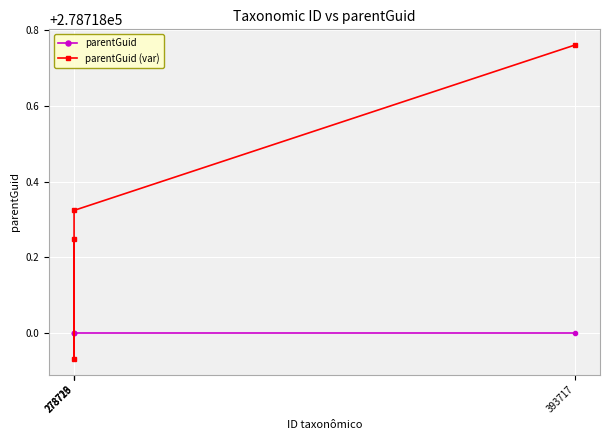

At which category is the sum across all series the highest?

393717